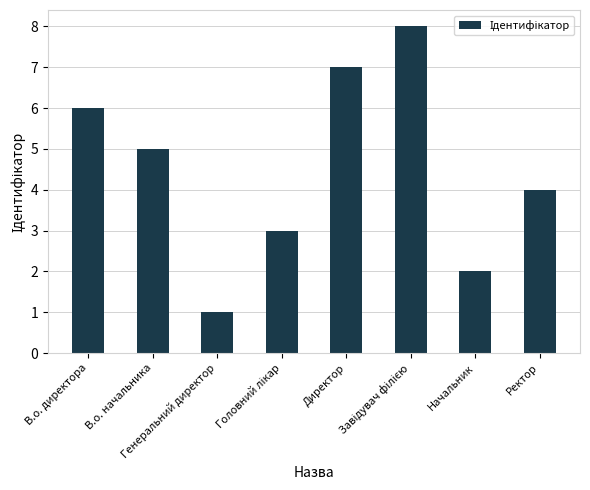

What is the difference between the maximum and minimum values?

7